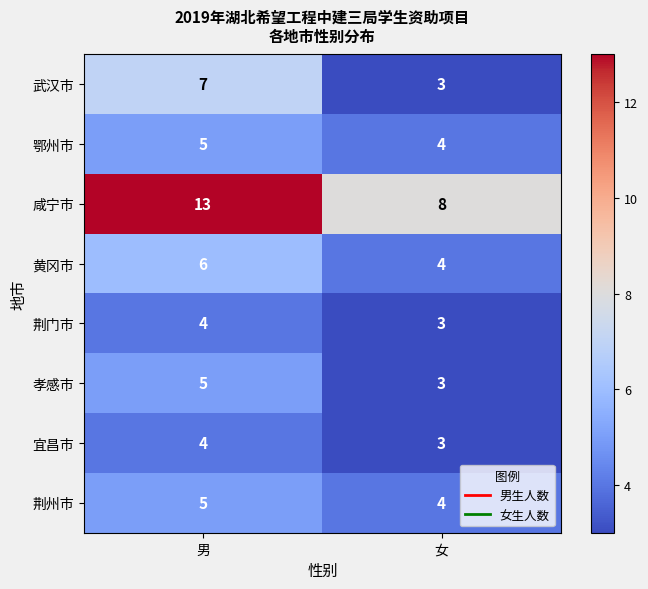

Count the number of data series in this chart.

8